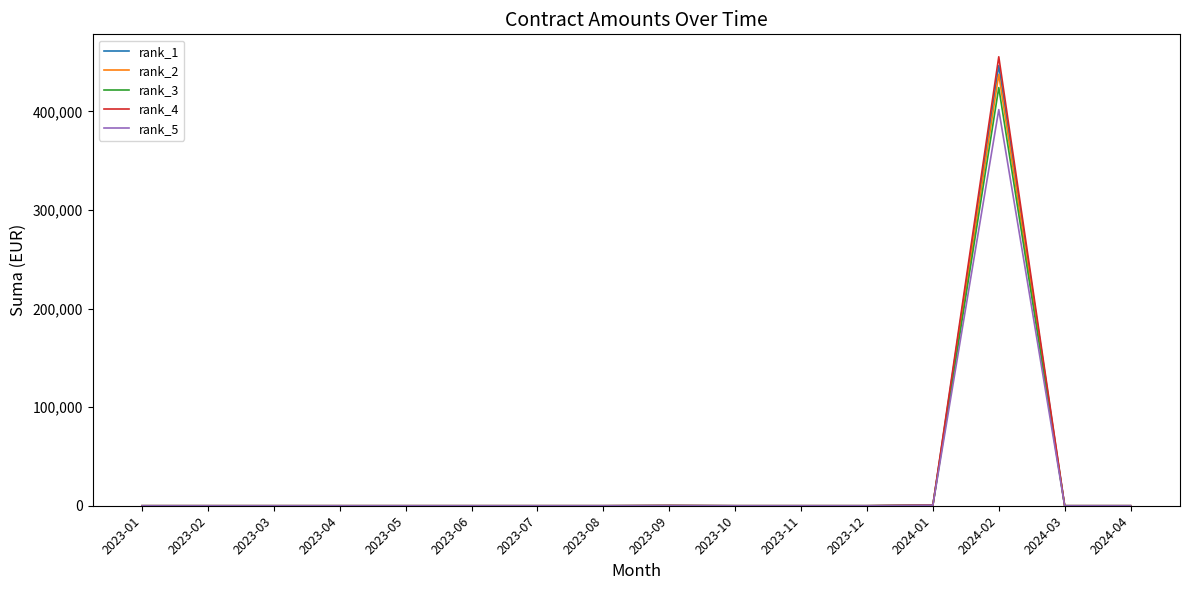

At how many categories does at least one series exceed 31273?

1